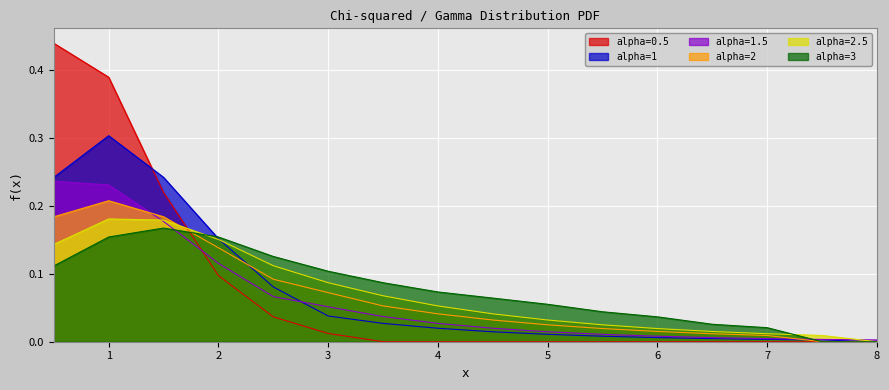

At which label does alpha=1.5 reach its peak?

0.5